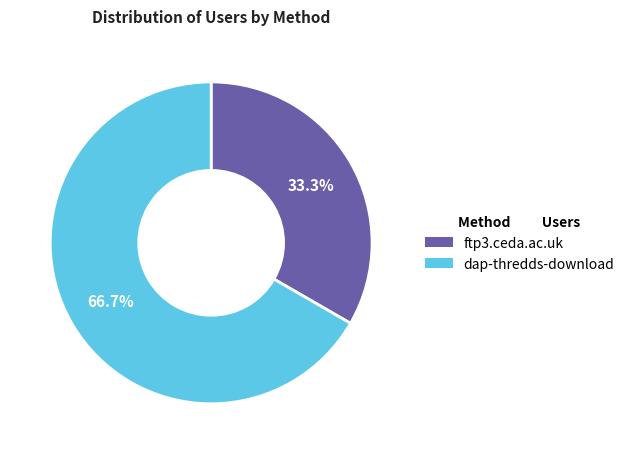

Which slice is the largest?

dap-thredds-download